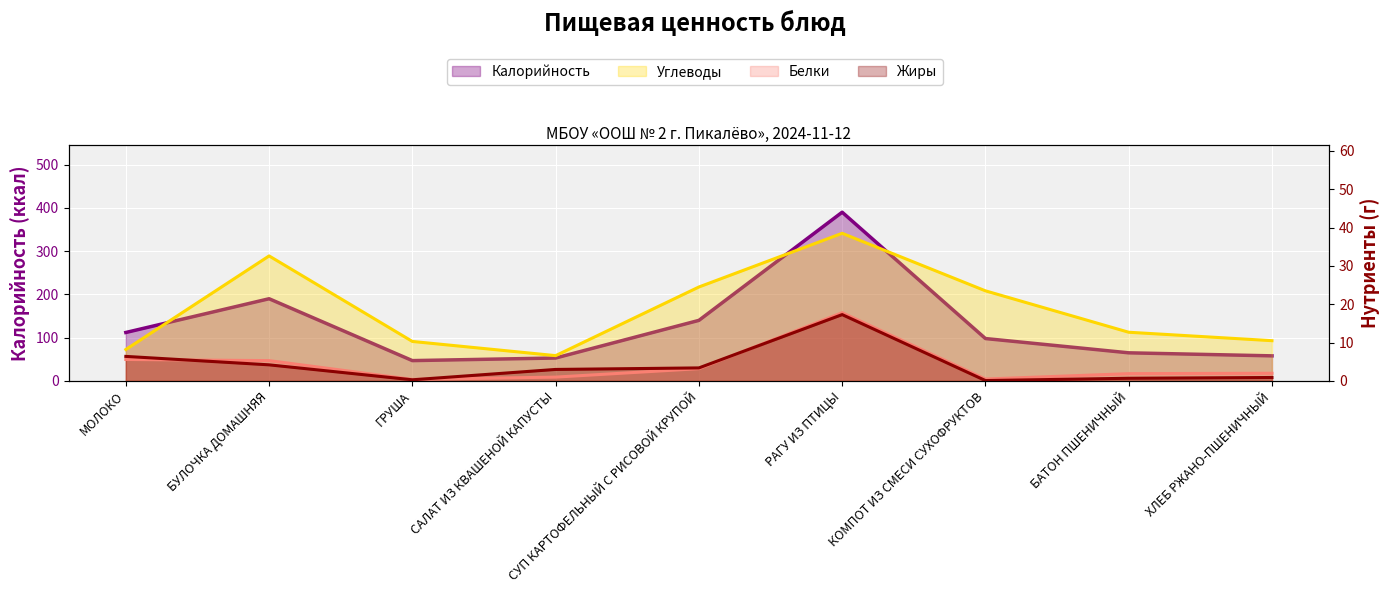

In Углеводы, how many points are higher than both neighbors (excluding endpoints)?

2